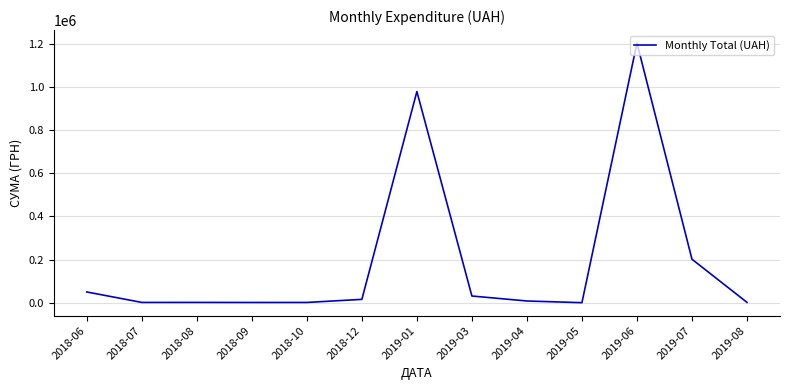

Approximately how many times larger is the value at 2018-12 compared to 2018-08?

11.4